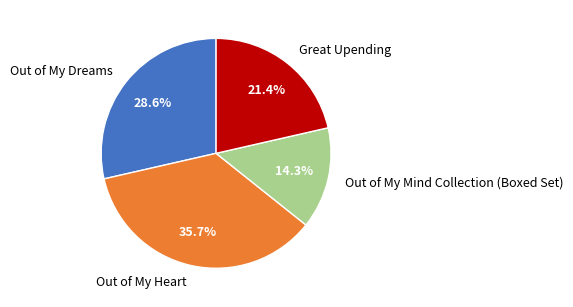

The Out of My Heart slice represents 36% of the pie. True or false?

True